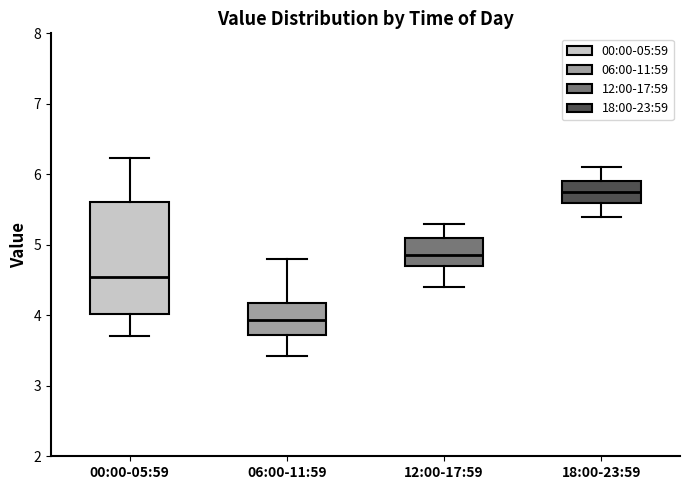

Where is the upper edge of the box for 12:00-17:59 on the y-axis? The values are not printed on the chart, so give them approximately, as read against the axis.

5.1